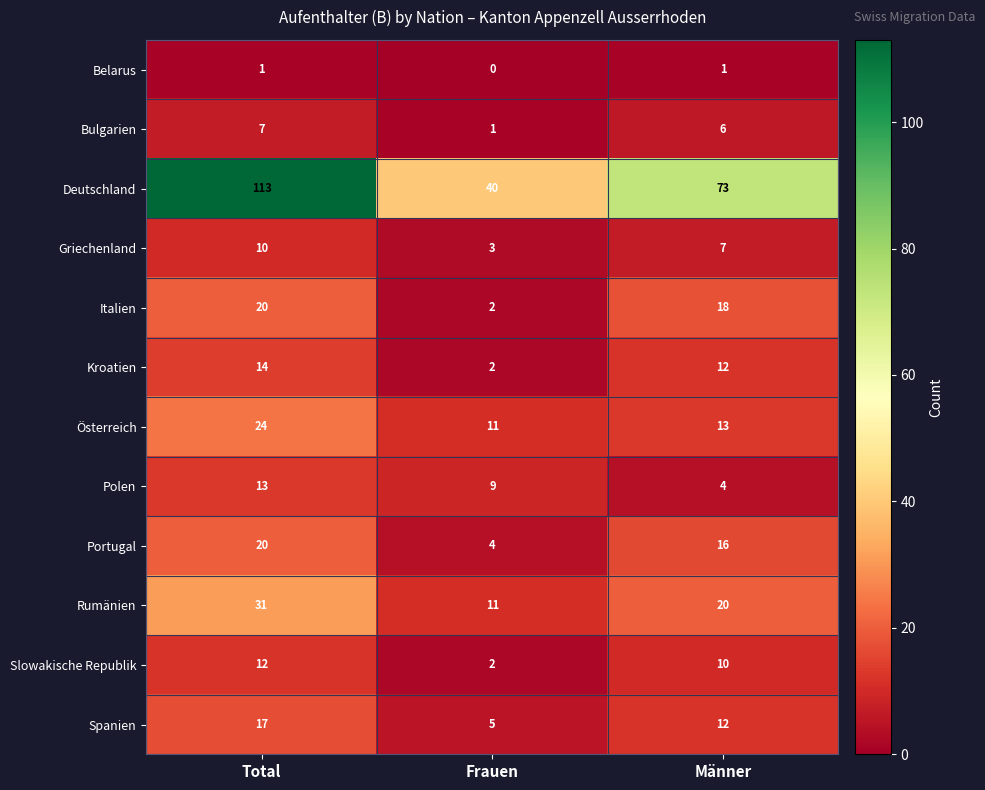

Count the Bulgarien values in the range 1 to 7.

3